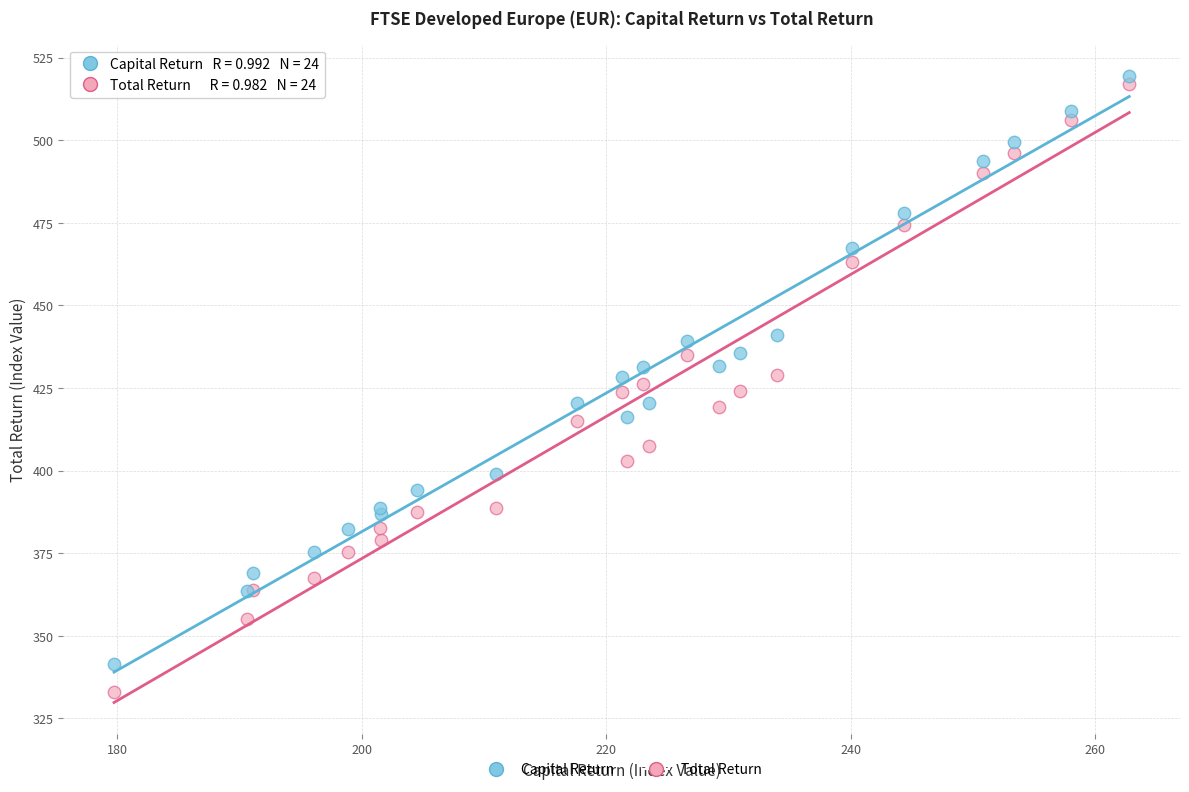

Which series contains the lowest Y value?

Total Return